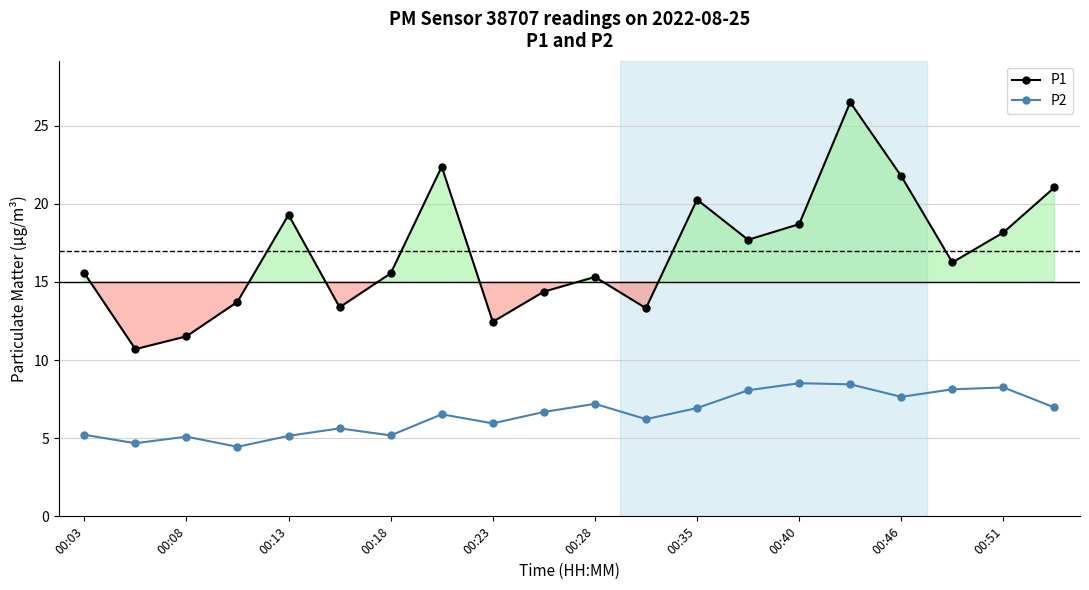

What is the sum of all P2 values?

131.0